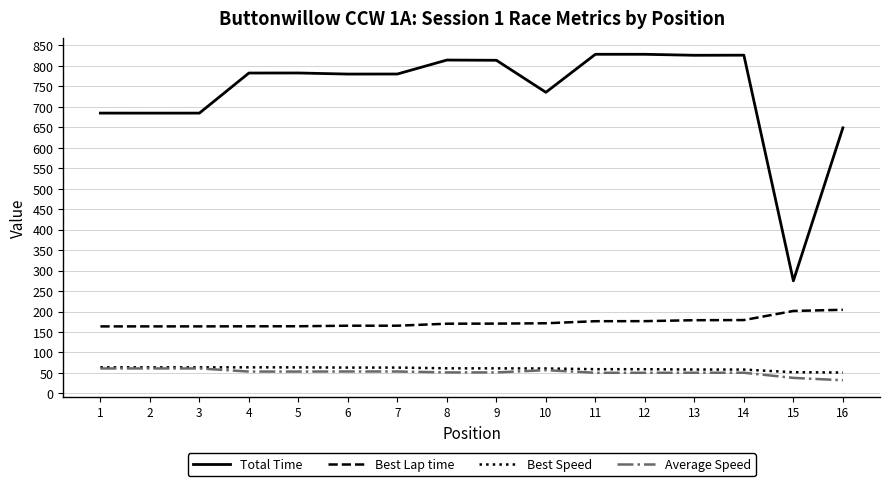

True or false: Best Speed and Total Time intersect in this chart.

False